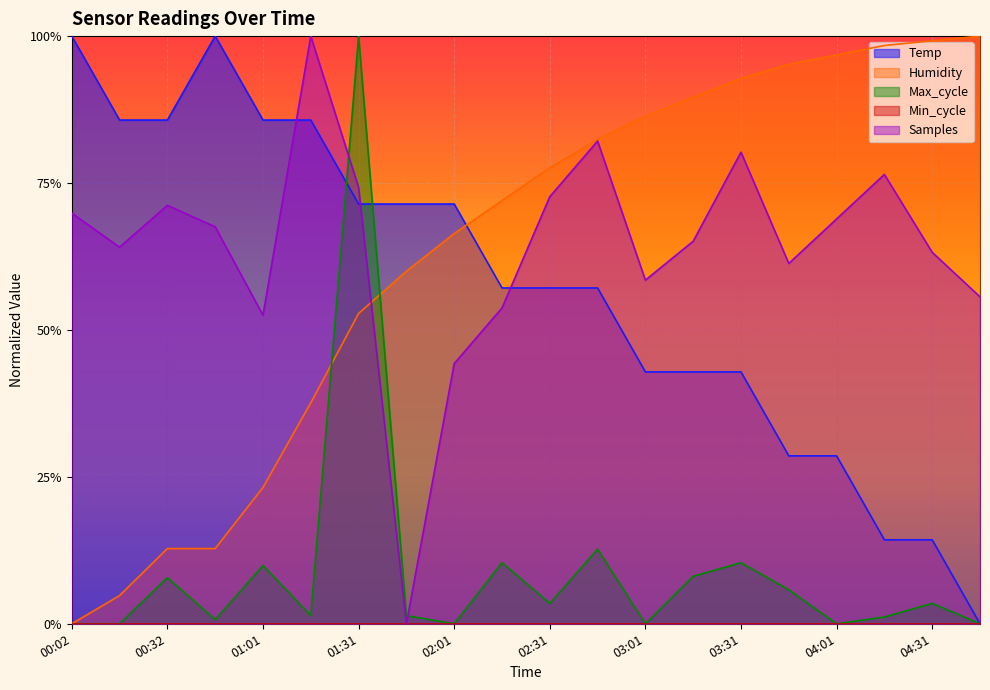

Between which two adjacent categories do Humidity and Max_cycle first intersect?

01:16 and 01:31